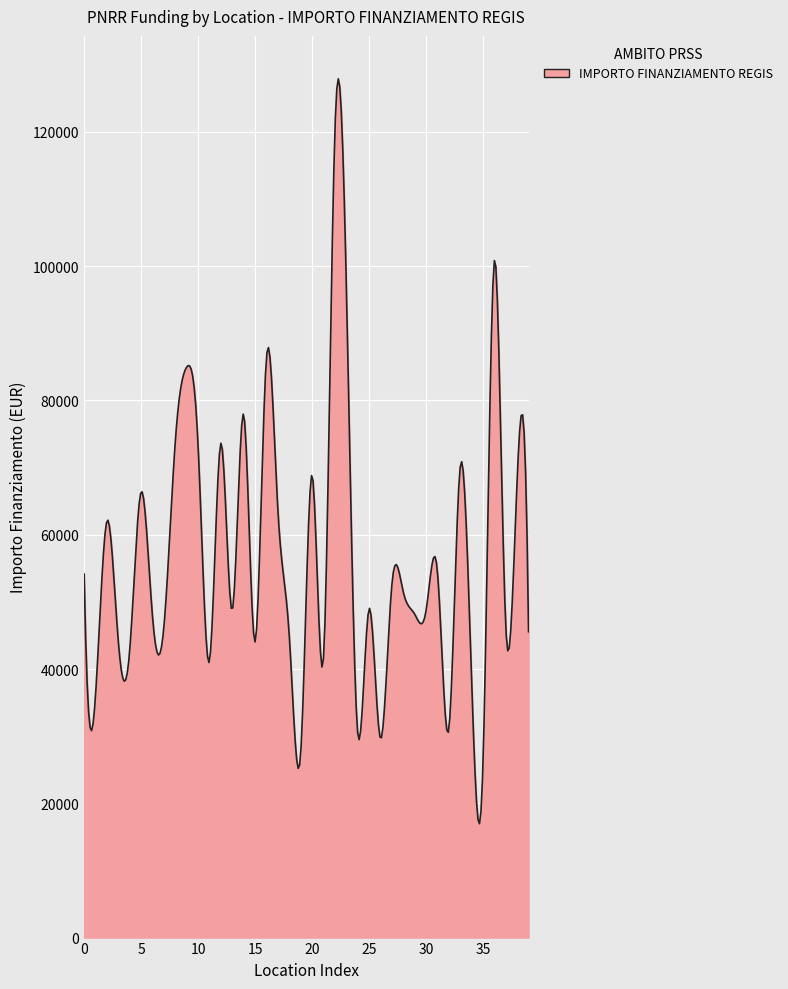

What is the greatest value displayed?

127913.6